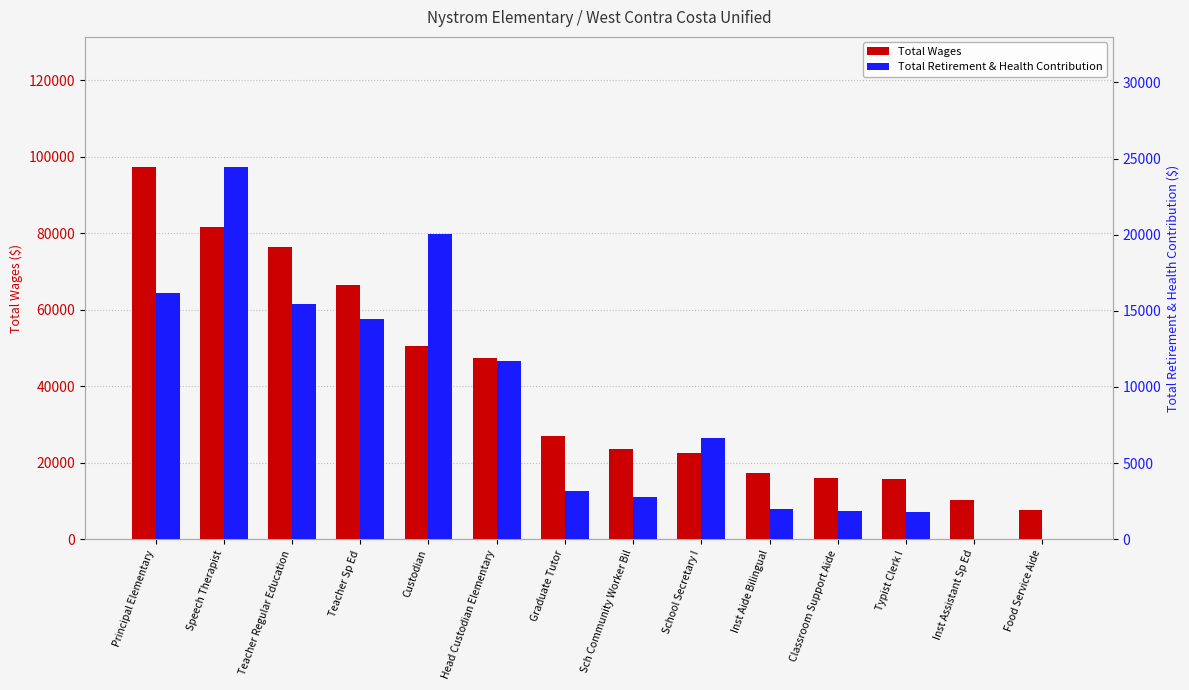

How many bars are there in each group?

2